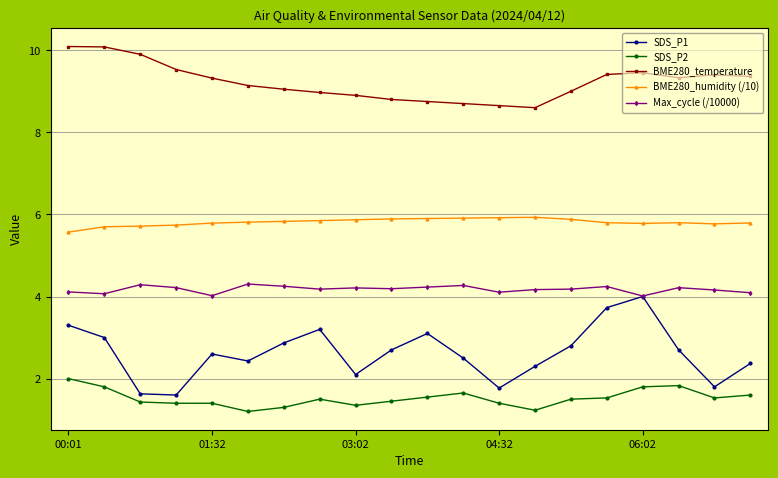

True or false: SDS_P1 and SDS_P2 cross at least once.

False